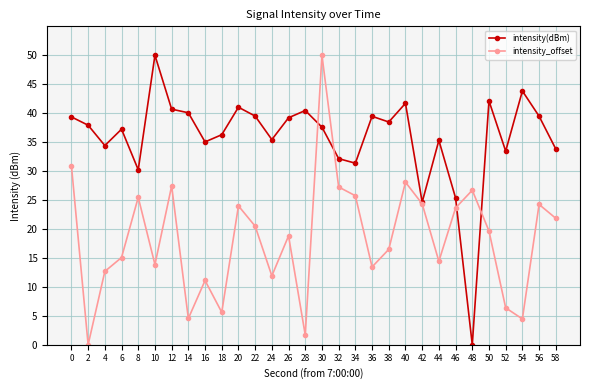

What is the difference between the intensity(dBm) values at 26 and 18?

2.9